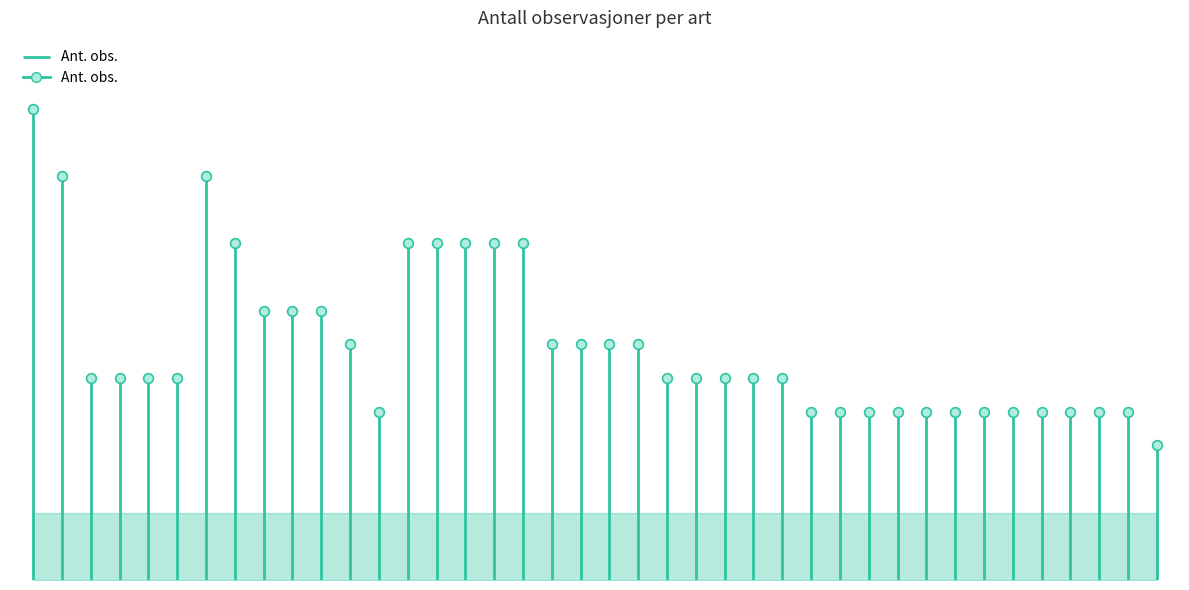

Reading left to right, transcribe all the data shown in this chart.

14	12	6	6	6	6	12	10	8	8	8	7	5	10	10	10	10	10	7	7	7	7	6	6	6	6	6	5	5	5	5	5	5	5	5	5	5	5	5	4